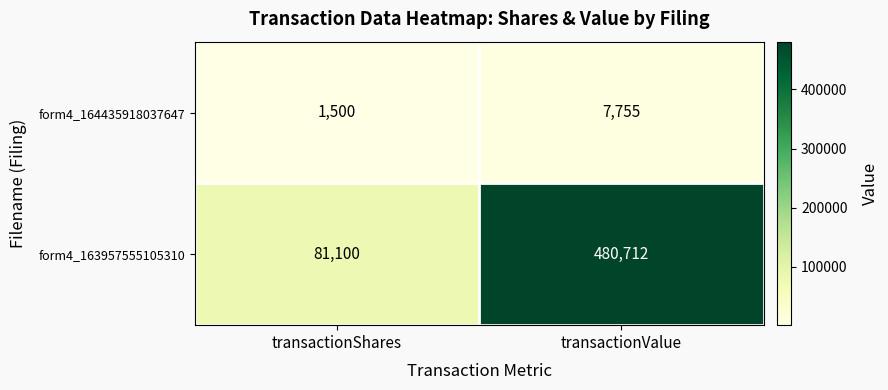

What is the sum of the form4_164435918037647 values at transactionShares and transactionValue?

9255